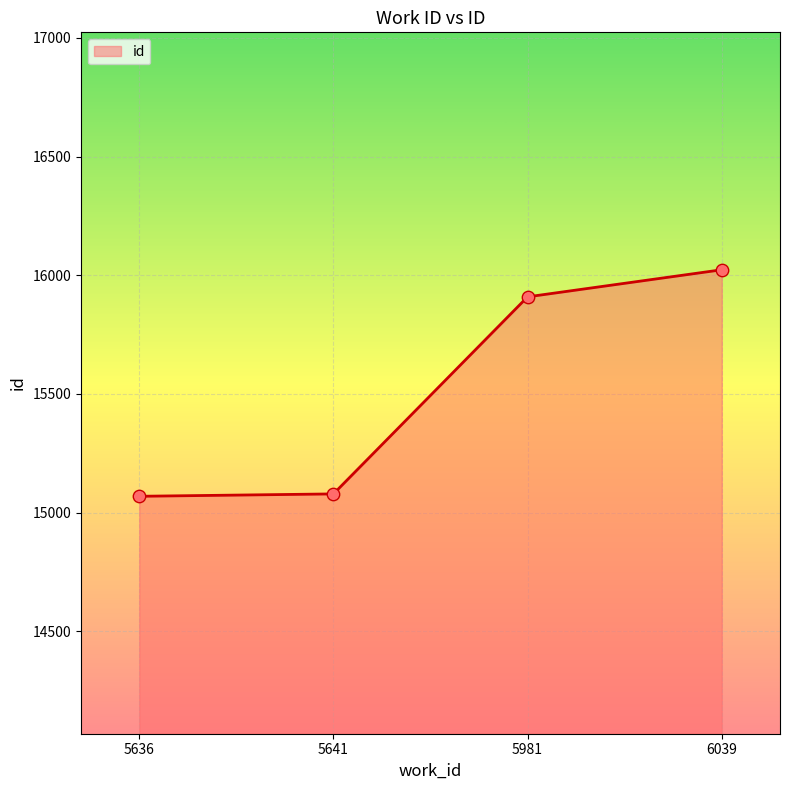

What is the change in value from 5636 to 5641?

+10